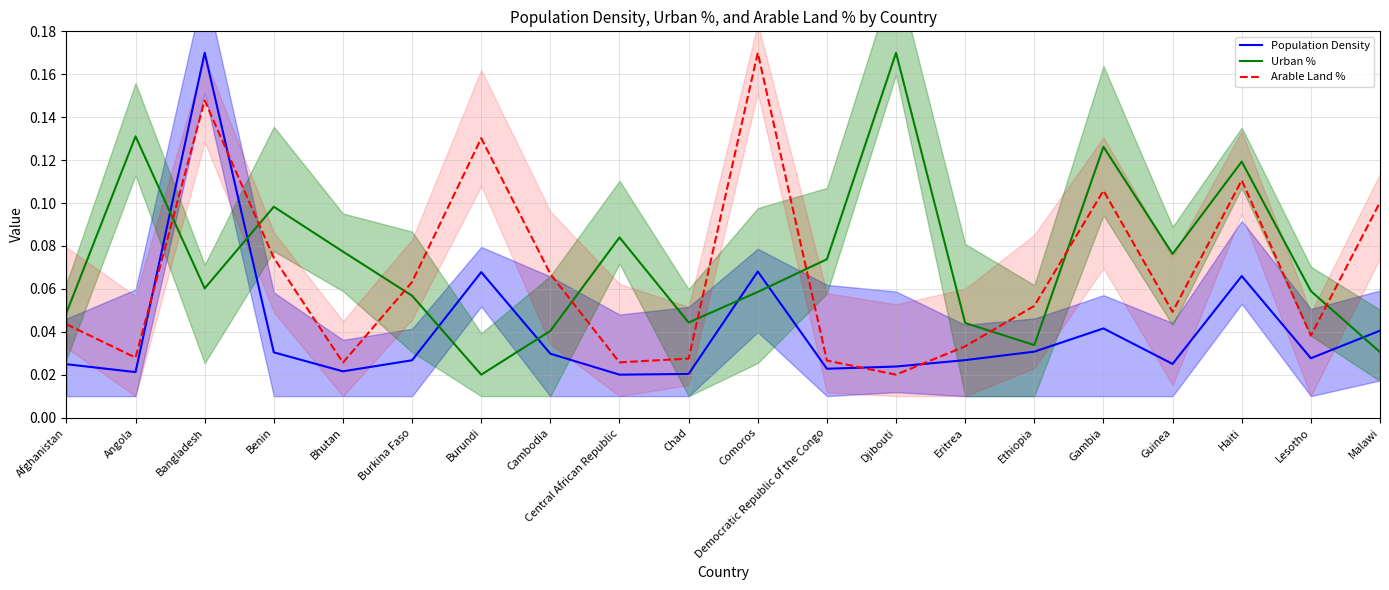

Between which two adjacent categories do Arable Land % and Urban % first intersect?

Angola and Bangladesh